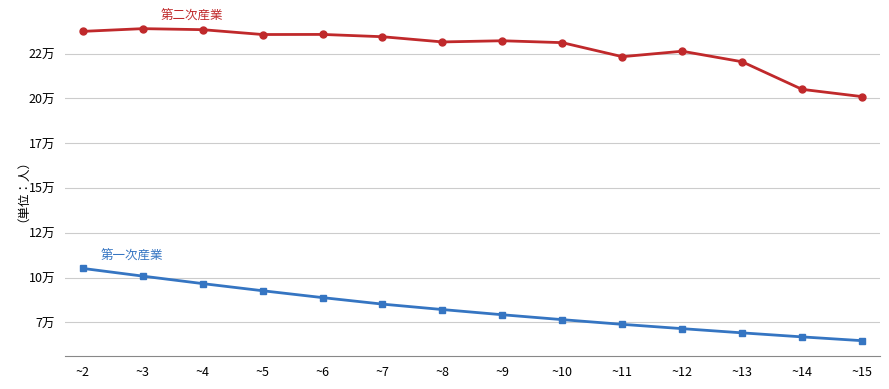

Is this an area chart (filled region under the line)?

No